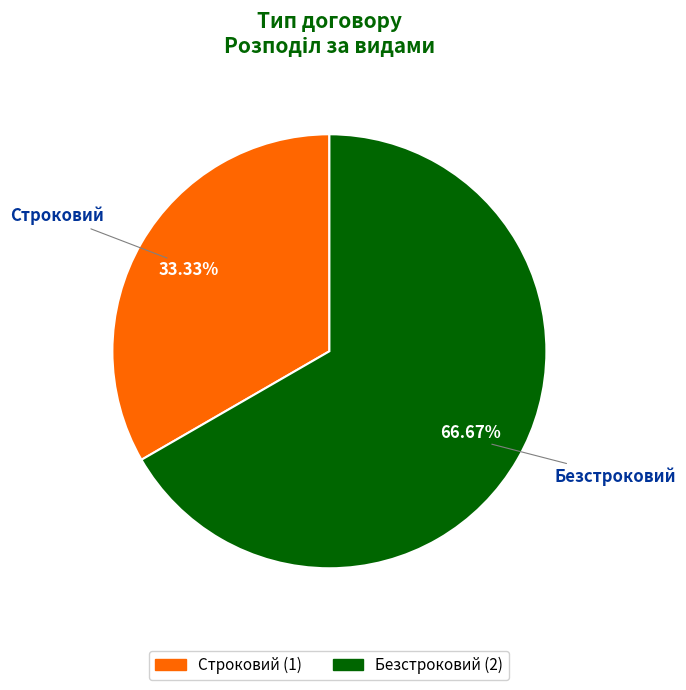

True or false: Безстроковий accounts for 67% of the total.

True